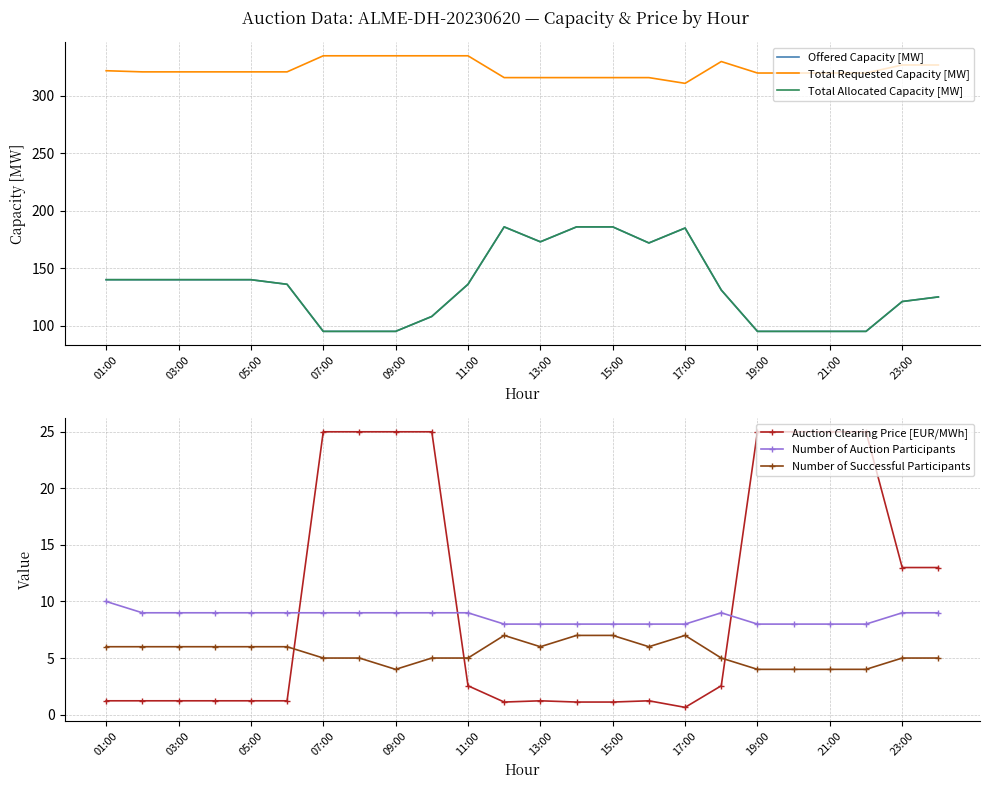

Is it true that Number of Successful Participants equals 4.0 at 19:00?

True